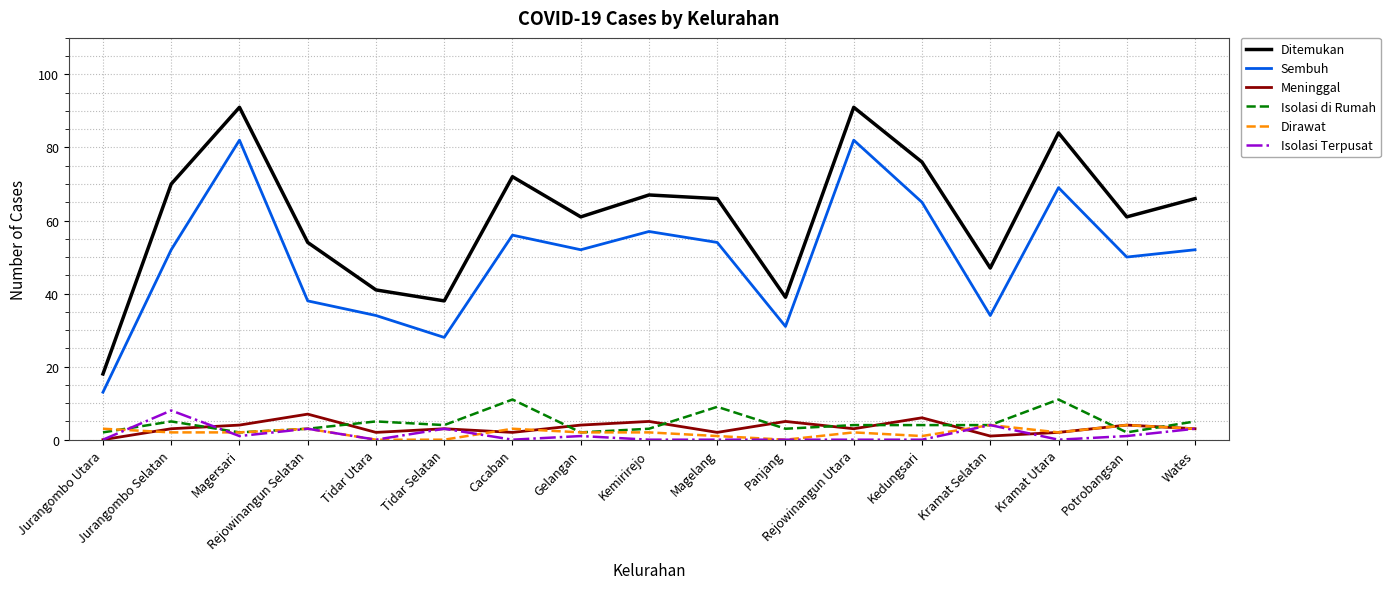

What is the spread (max minus min) of values at Panjang?

39